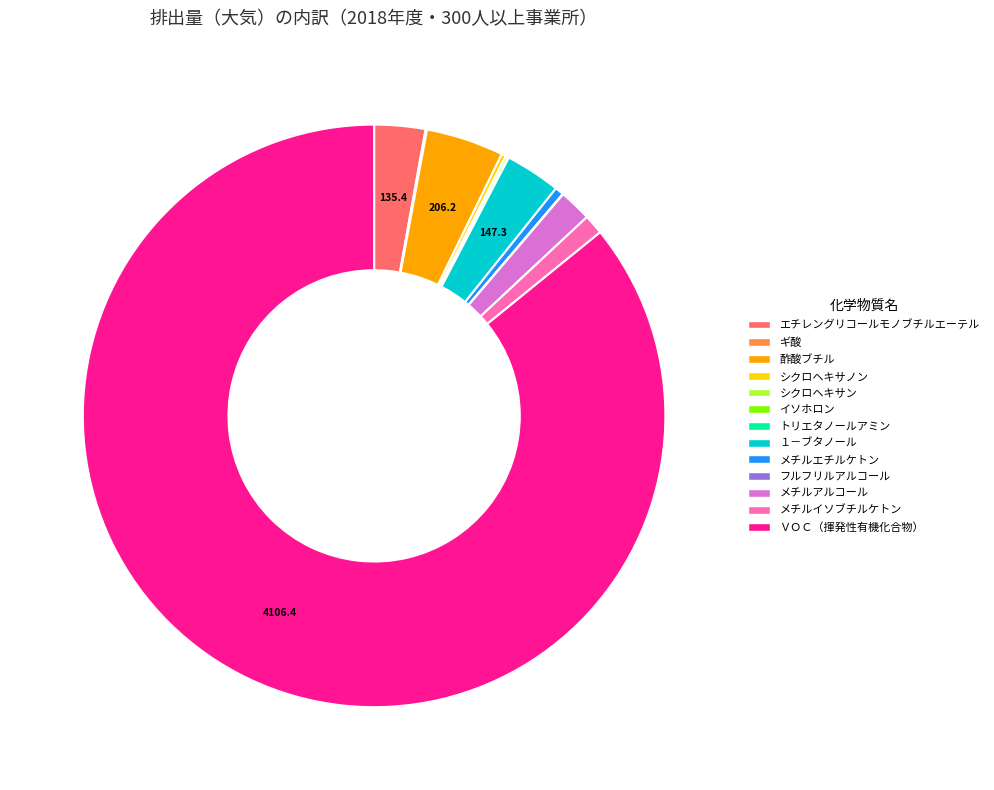

Is there any slice that represents more than half of the pie?

Yes